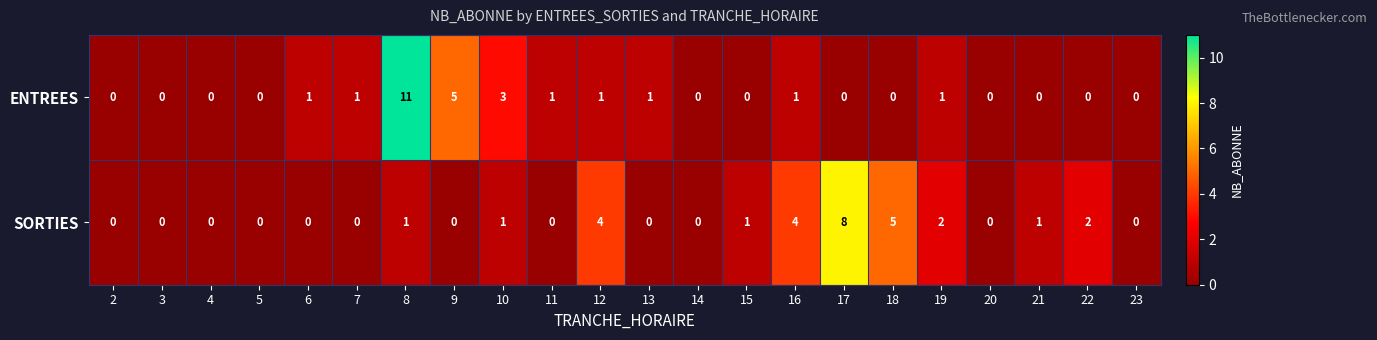

What is the difference between the second highest and second lowest values in the SORTIES series?

5